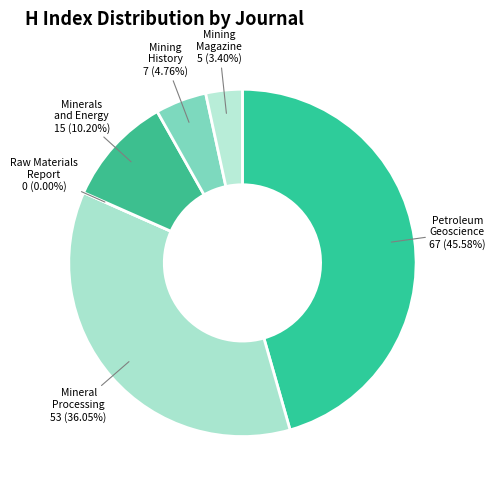

What is the change in value from Raw Materials Report to Mining History?

+7